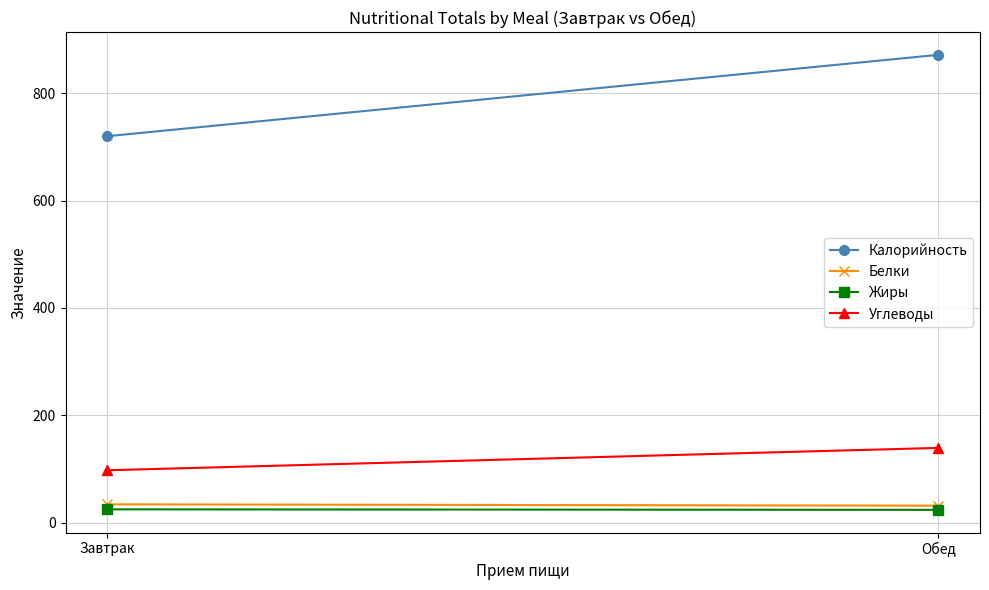

Which series has the largest range (max minus min)?

Калорийность